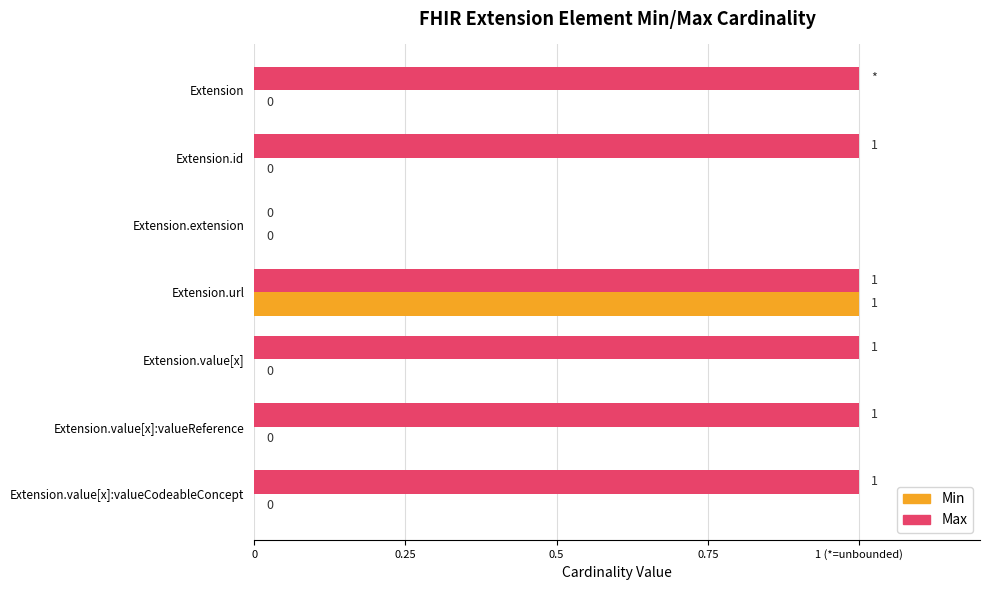

What are all the series names shown in the legend?

Min, Max